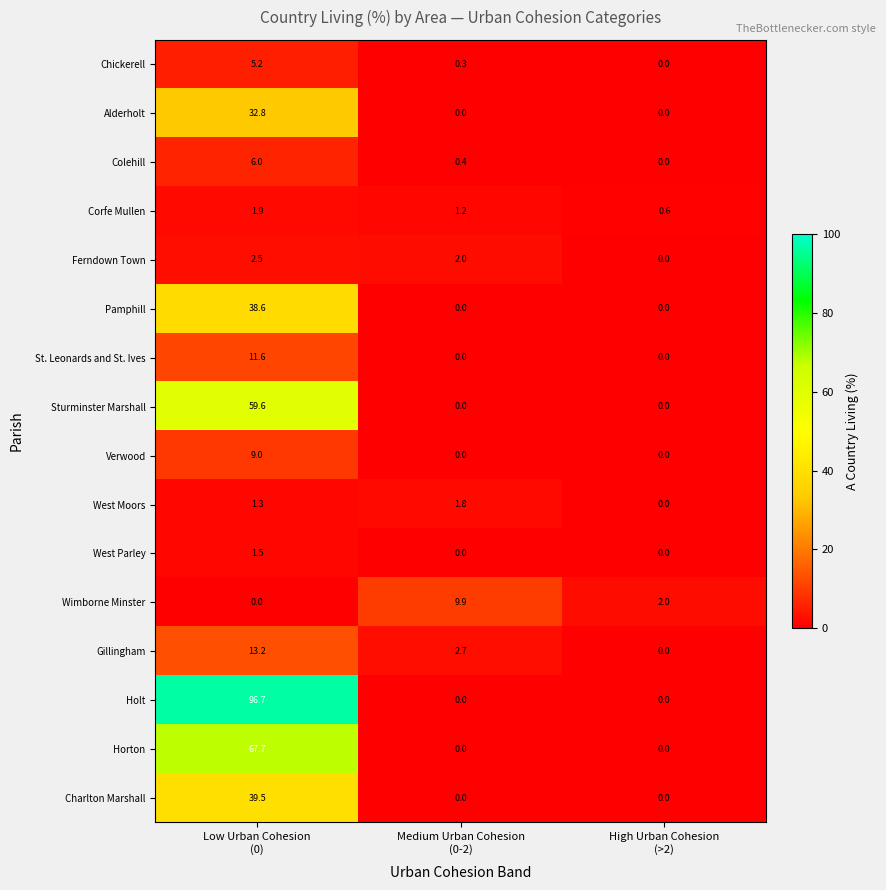

Which series has the widest spread of values?

Holt